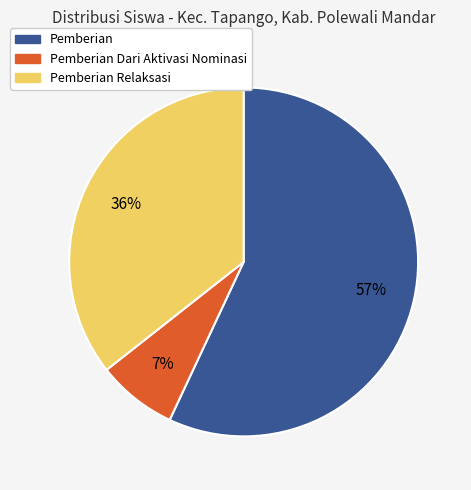

Does any single category account for the majority?

Yes